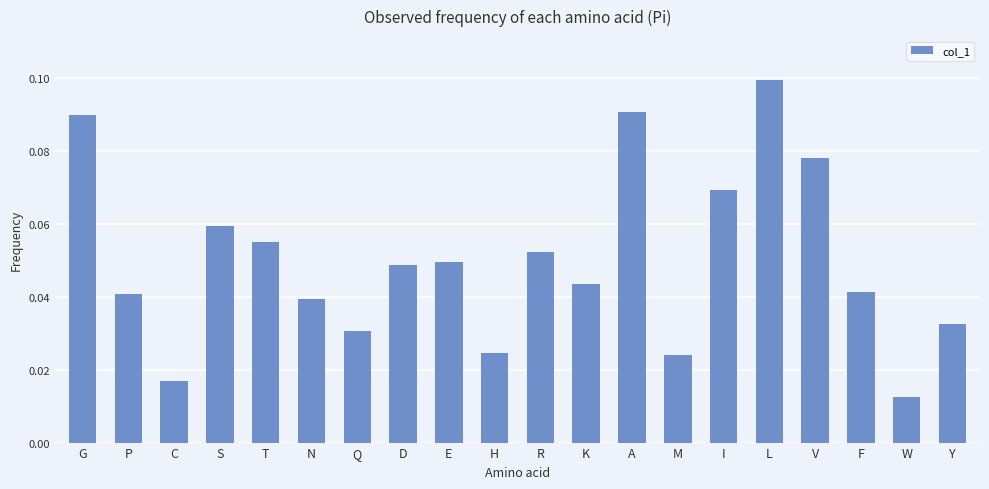

Which label corresponds to the largest value in the chart?

L